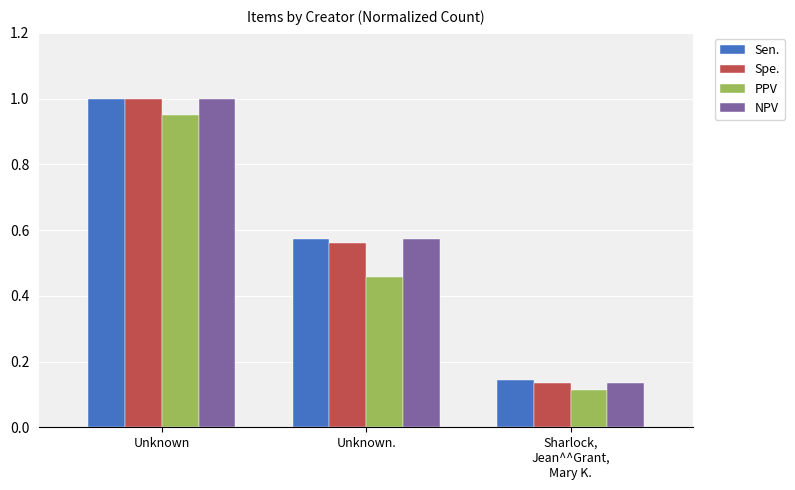

At which category is the sum across all series the highest?

Unknown